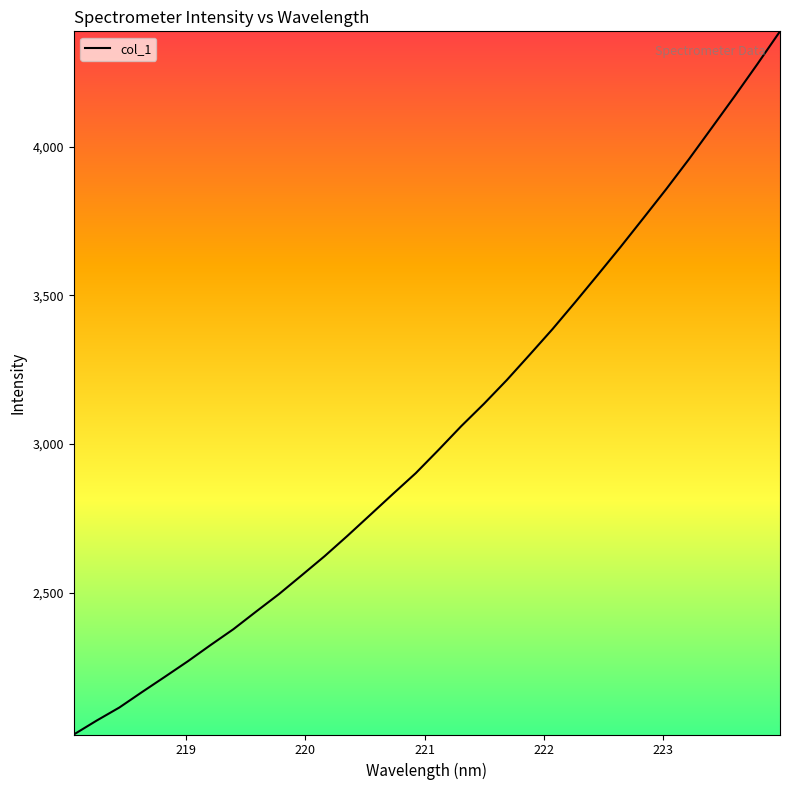

What is the maximum value shown in the chart?

4388.6